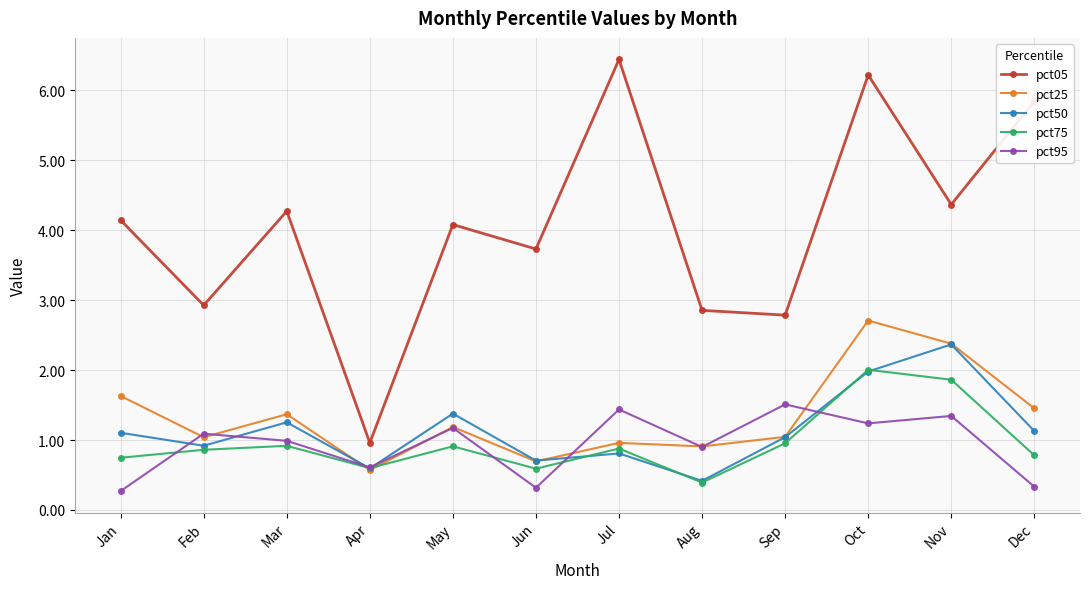

What are all the series names shown in the legend?

pct05, pct25, pct50, pct75, pct95